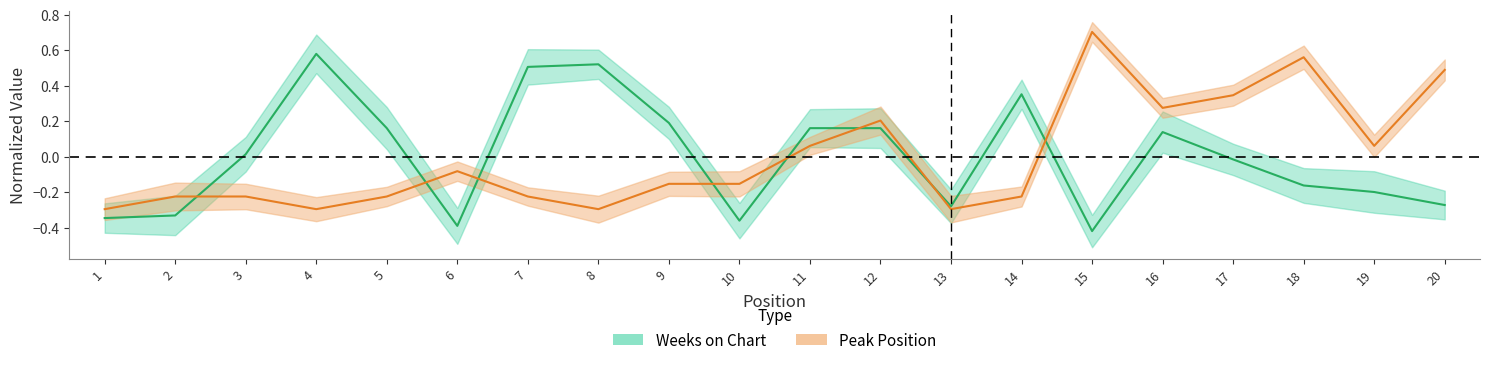

In Weeks on Chart, how many points are lower than both neighbors (excluding endpoints)?

4